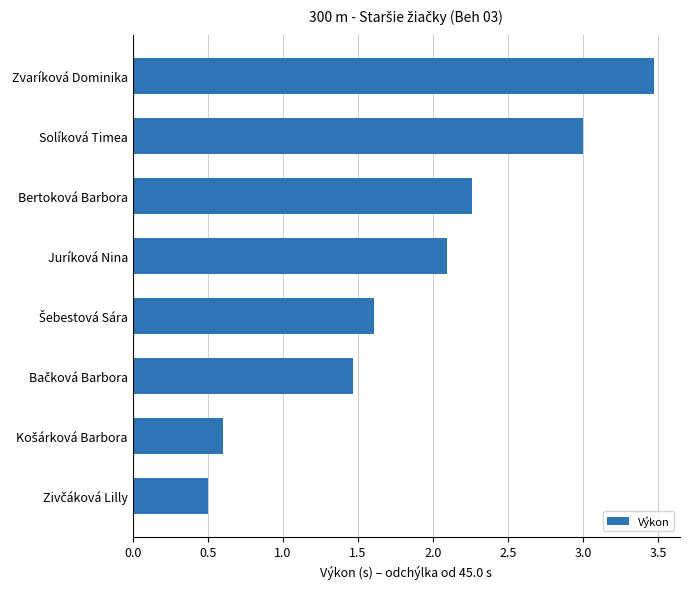

The chart shows a value of 3.0 at Solíková Timea. True or false?

True